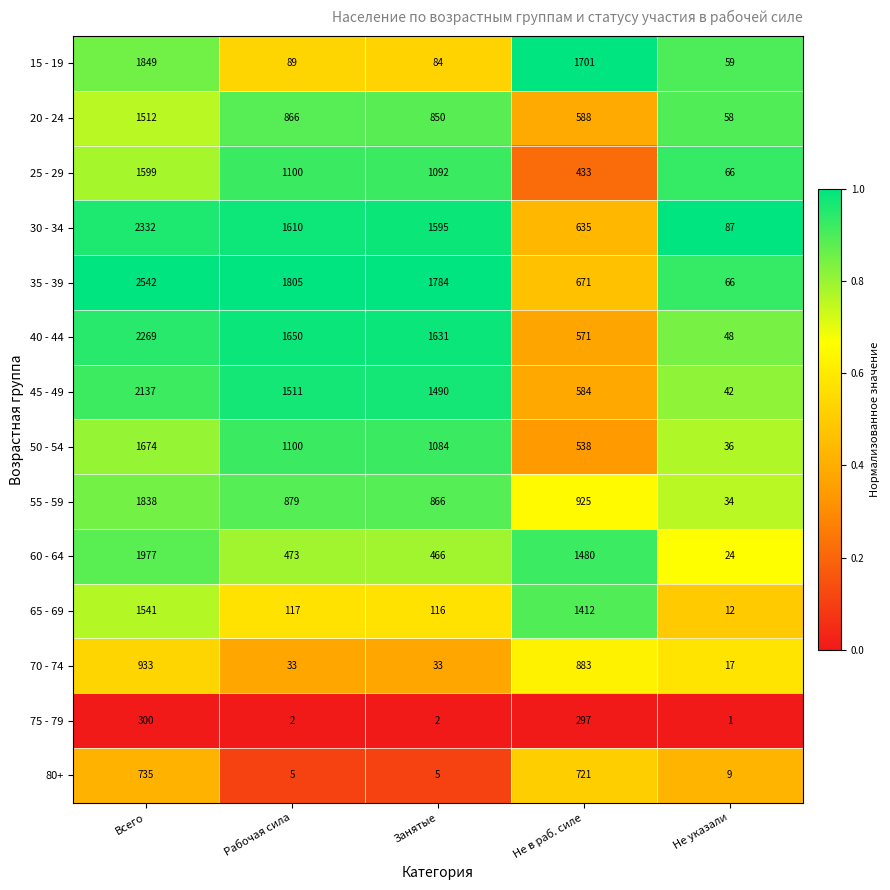

What is the difference between the highest and lowest values at Не указали?

86